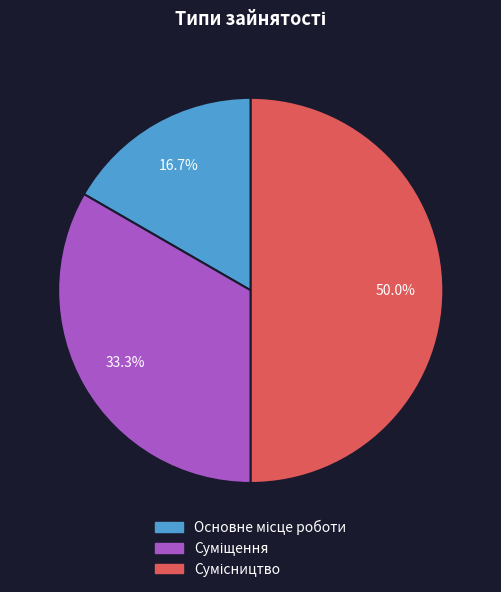

Is the sum of Суміщення and Основне місце роботи greater than half?

No